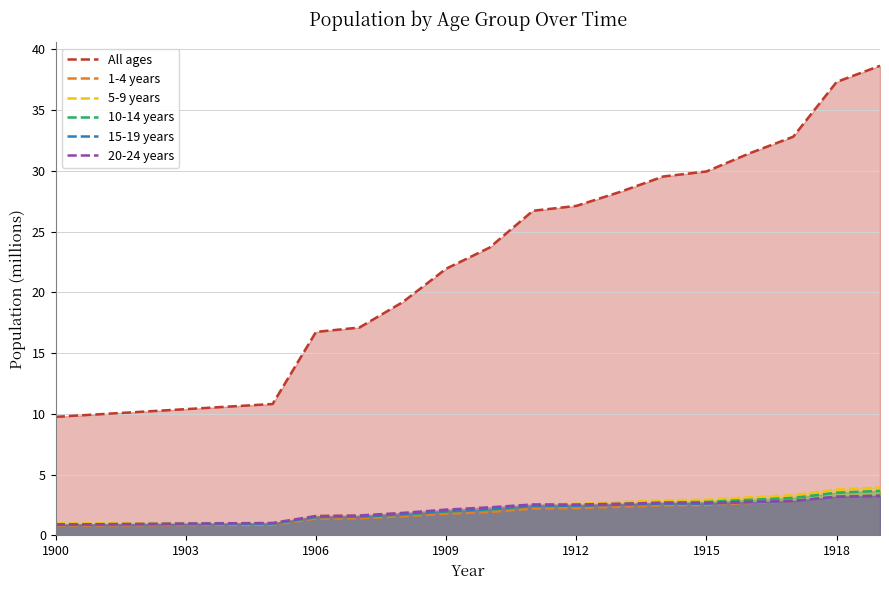

Which series has the widest spread of values?

All ages